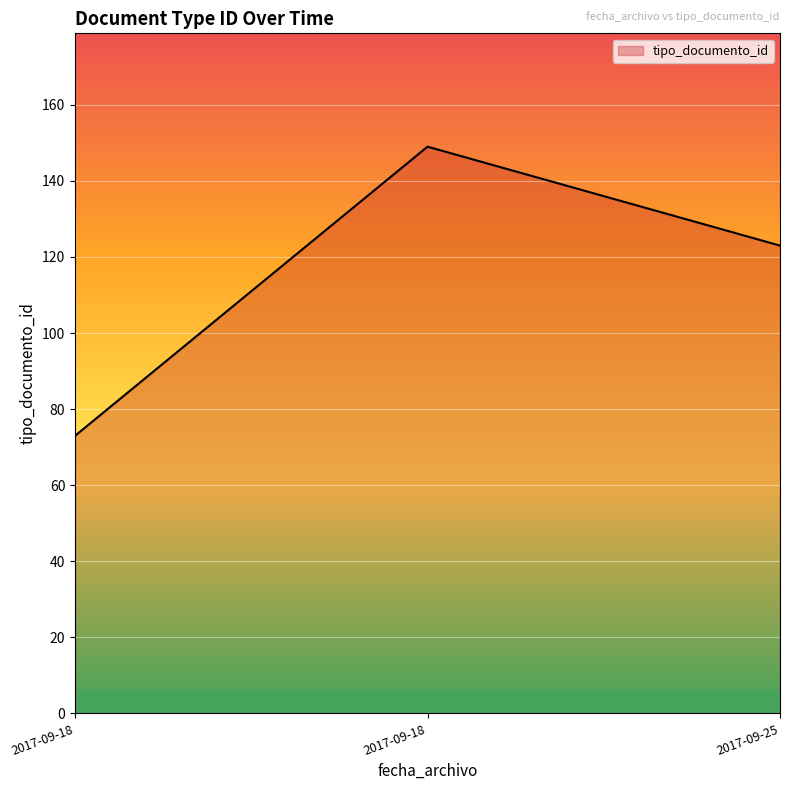

Which category has the lowest value across all series?

2017-09-18 12:40:09